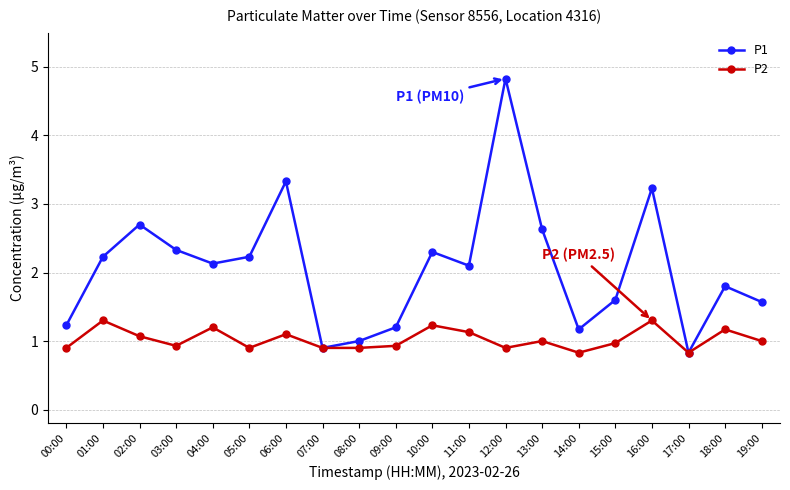

How many lines are shown in the chart?

2